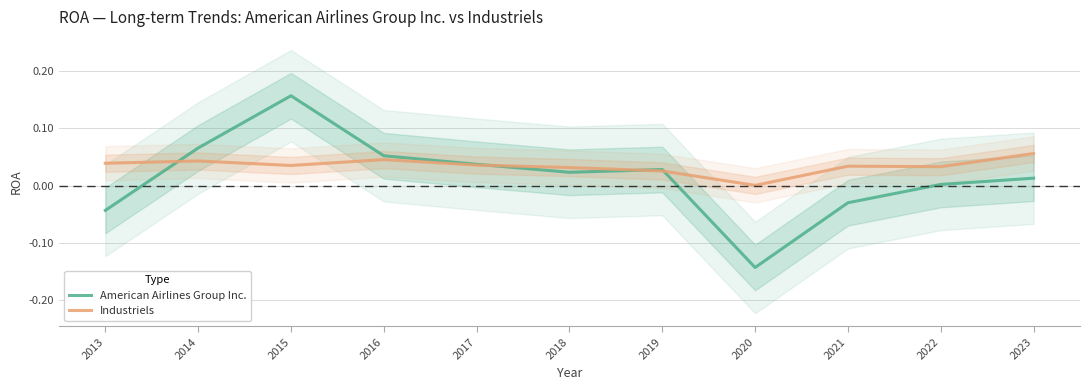

At which label is Industriels closest to 0?

2020